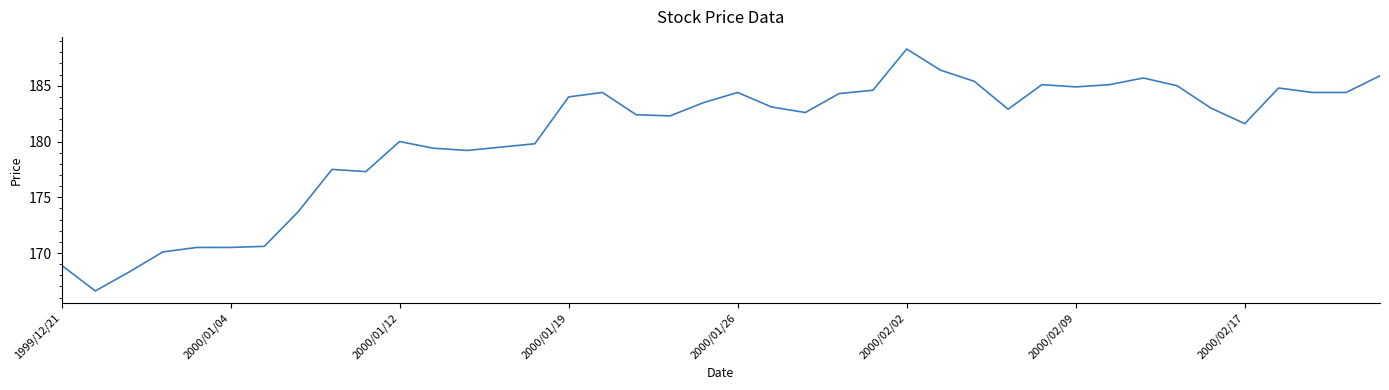

What is the difference between the maximum and minimum values?

21.7